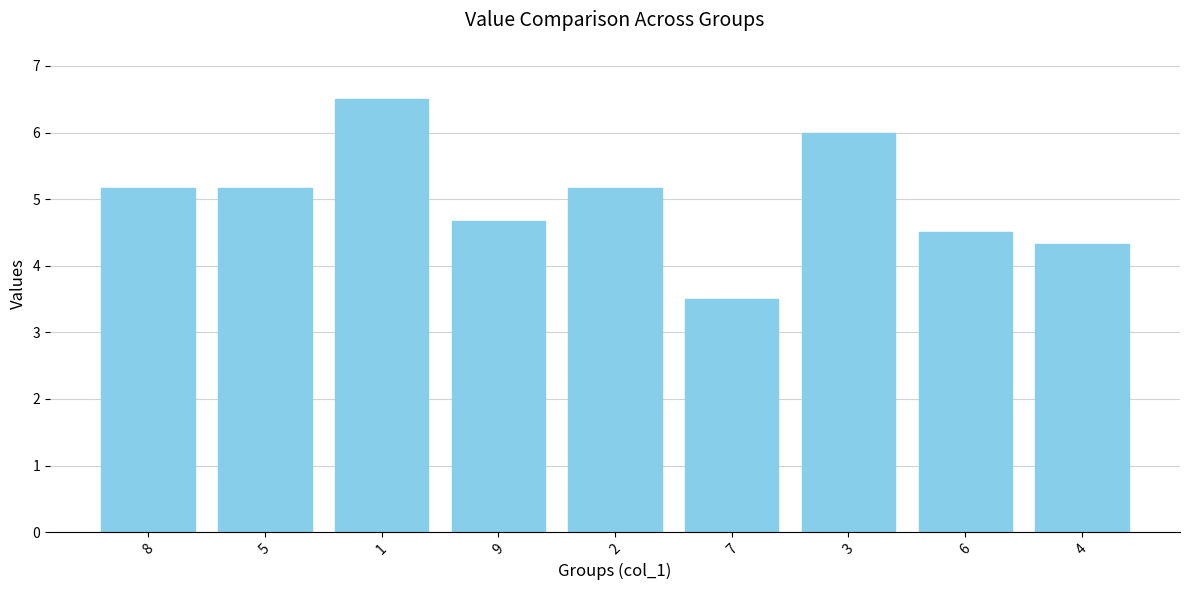

What is the difference between the second highest and minimum values?

2.5